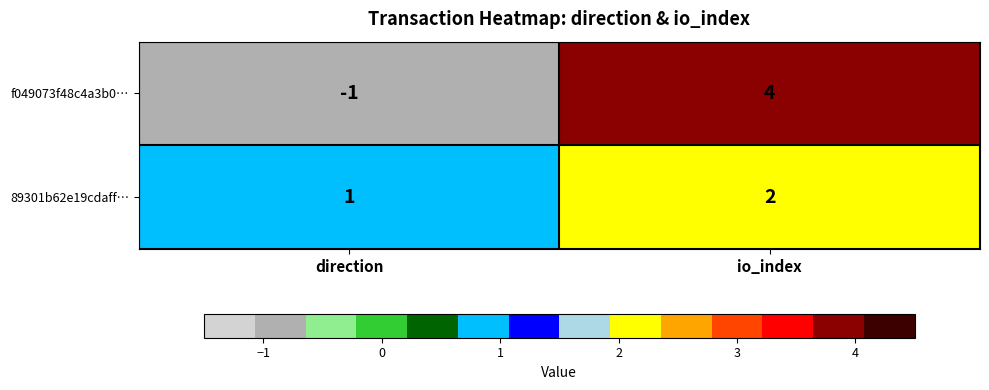

How many categories are shown in the chart?

2